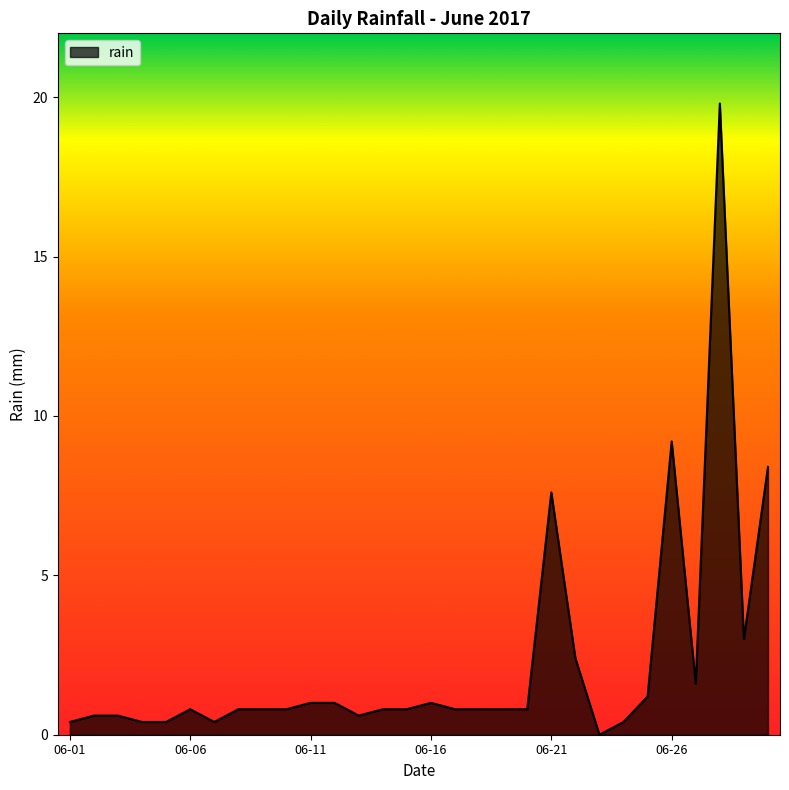

What is the greatest value displayed?

19.8